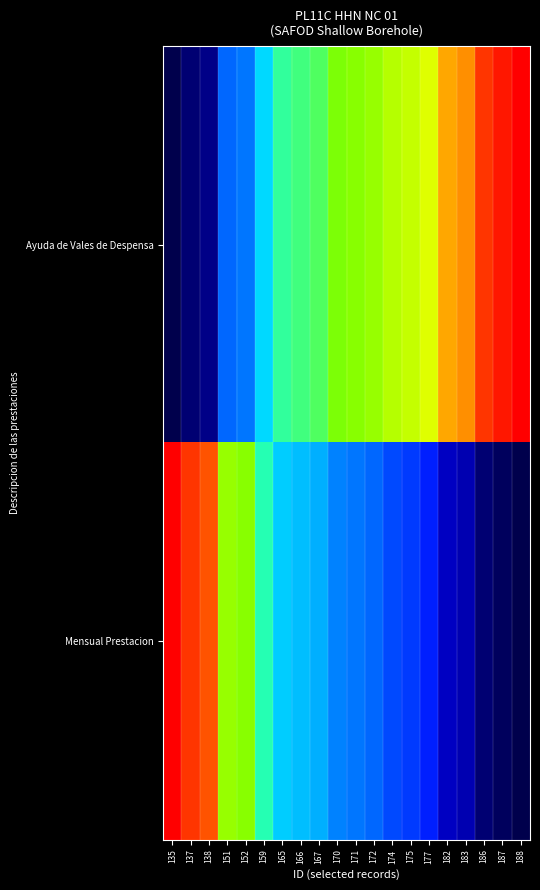

What is the greatest value displayed?

1.0